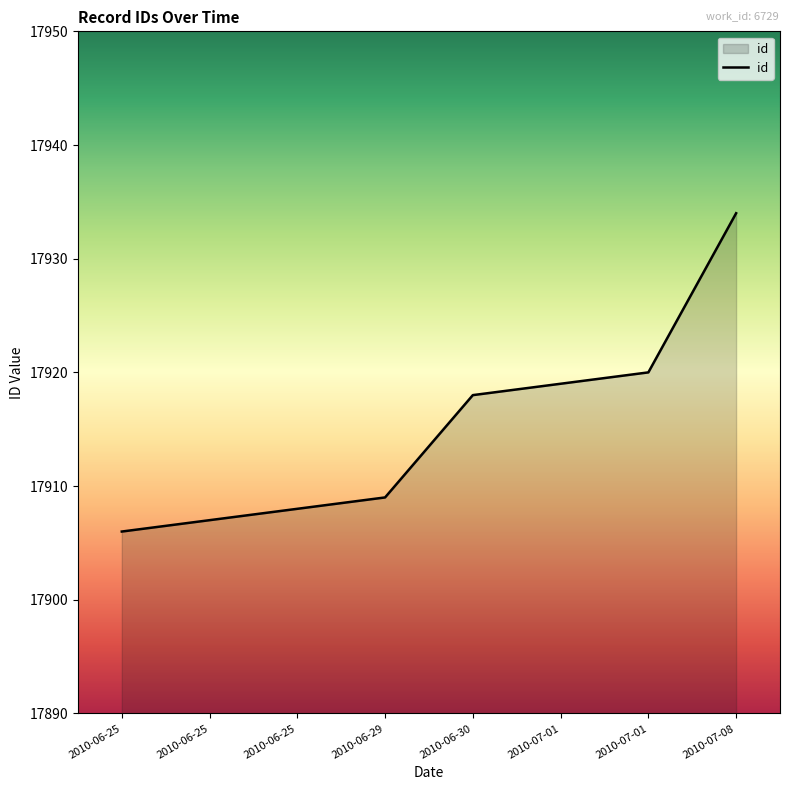

True or false: the data shows 28434 at 2010-06-25.

False